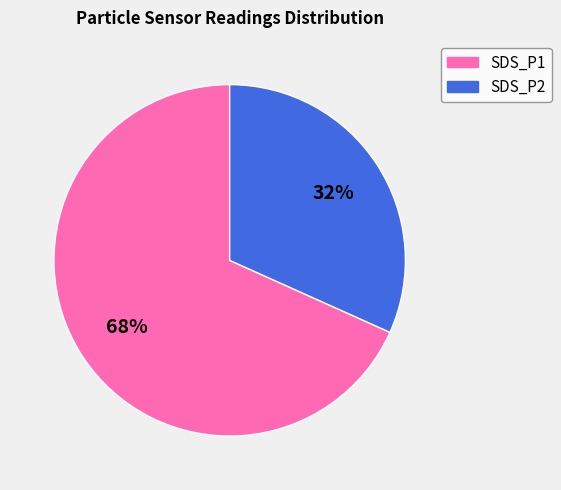

True or false: SDS_P1 accounts for 68% of the total.

True